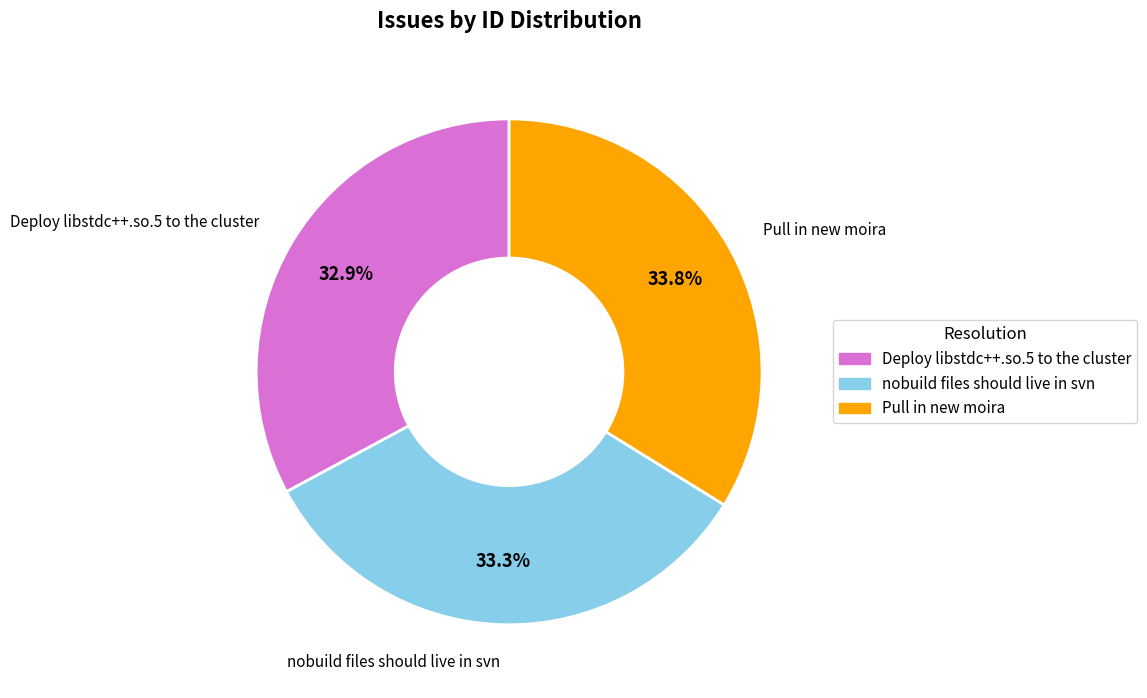

What percentage is the nobuild files should live in svn slice, to the nearest percent?

33%